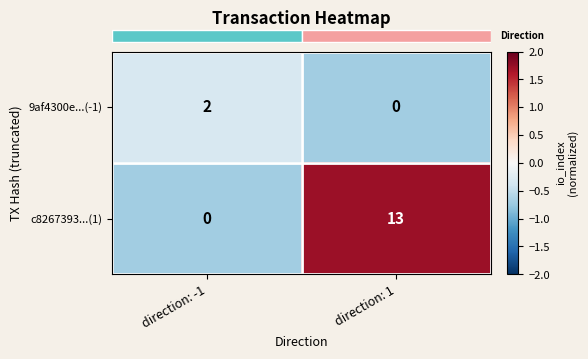

Which series changed the most between direction: -1 and direction: 1?

c8267393...(1)